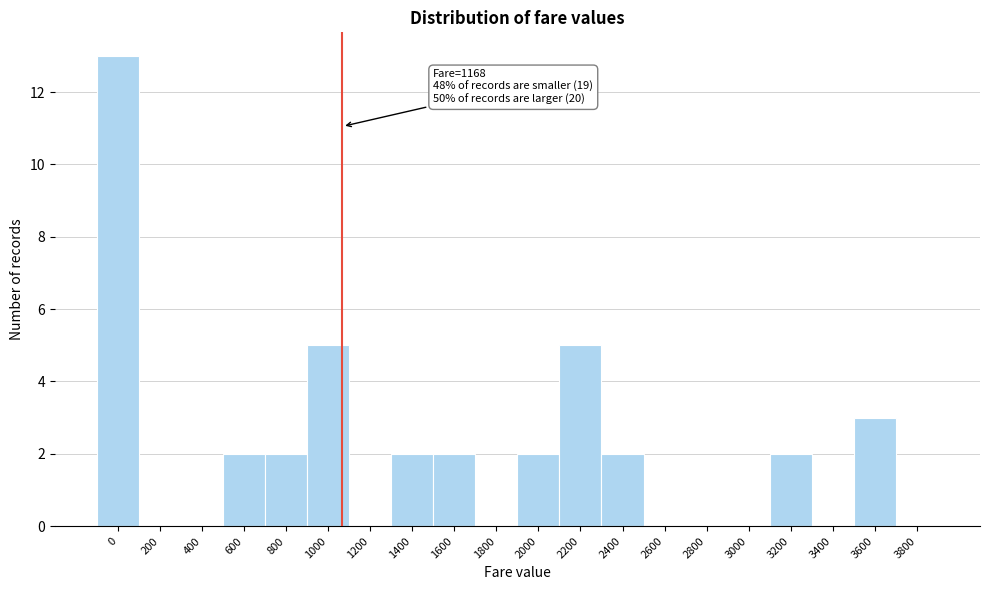

Reading right to left, extract all data points from this chart.

3800=0	3600=3	3400=0	3200=2	3000=0	2800=0	2600=0	2400=2	2200=5	2000=2	1800=0	1600=2	1400=2	1200=0	1000=5	800=2	600=2	400=0	200=0	0=13